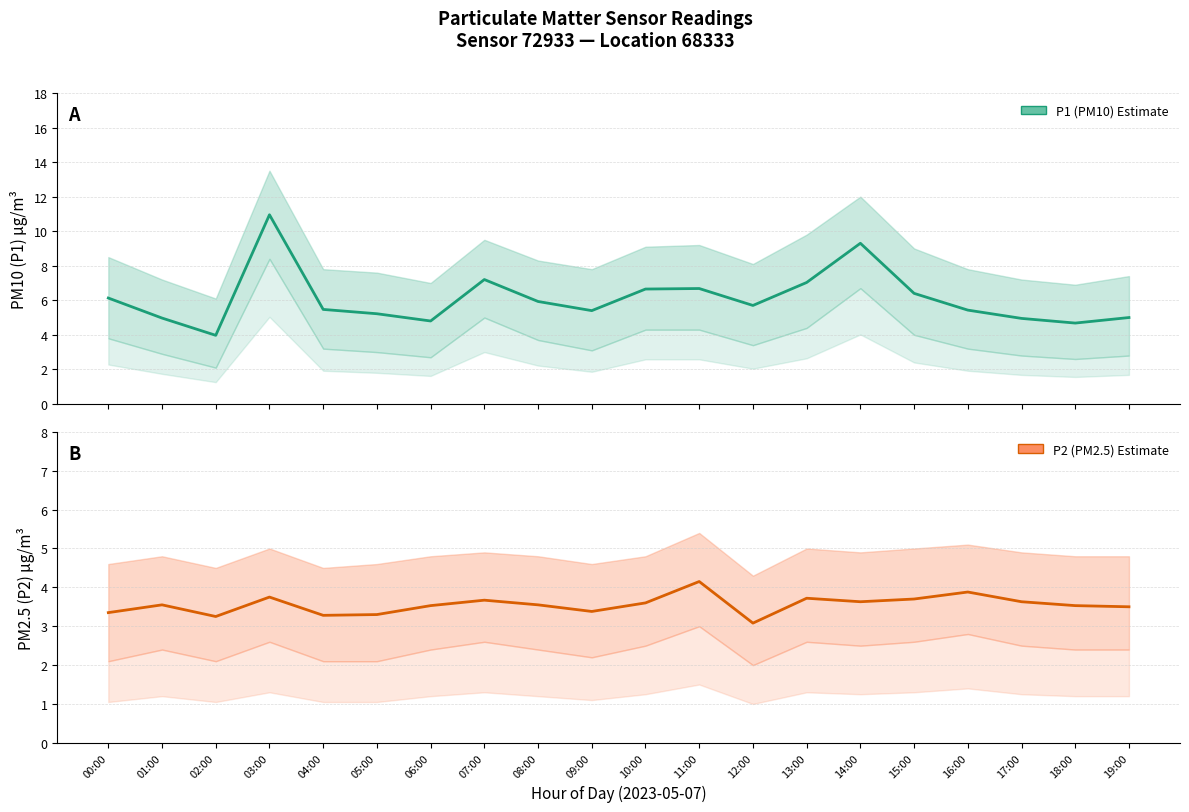

Count the number of data series in this chart.

2